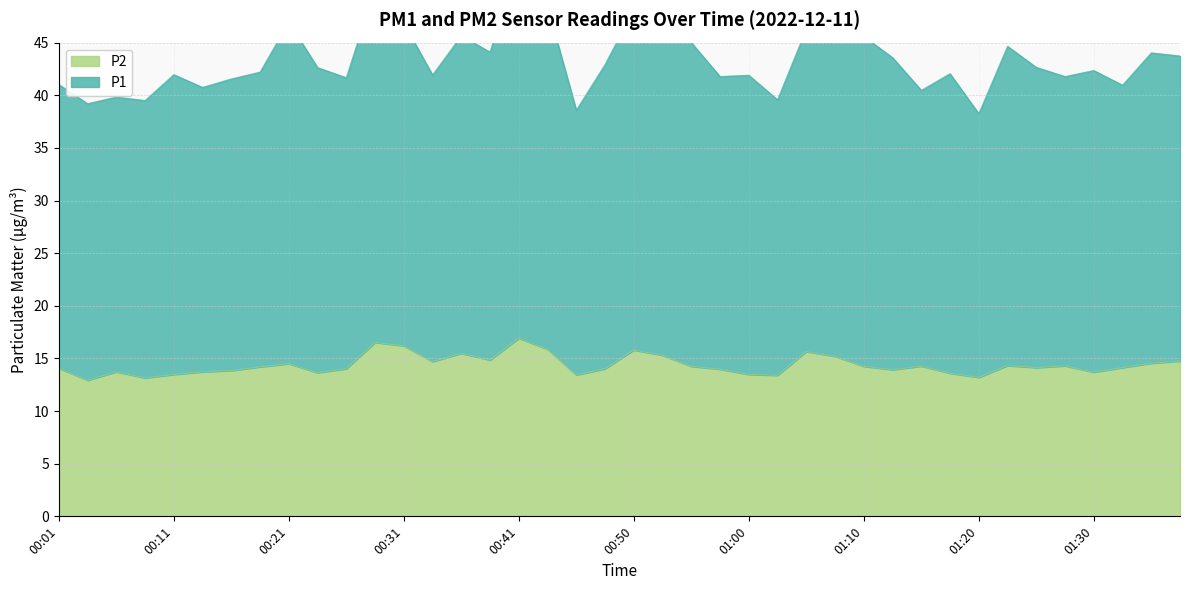

What is the difference between the P2 values at 00:16 and 00:11?

0.4